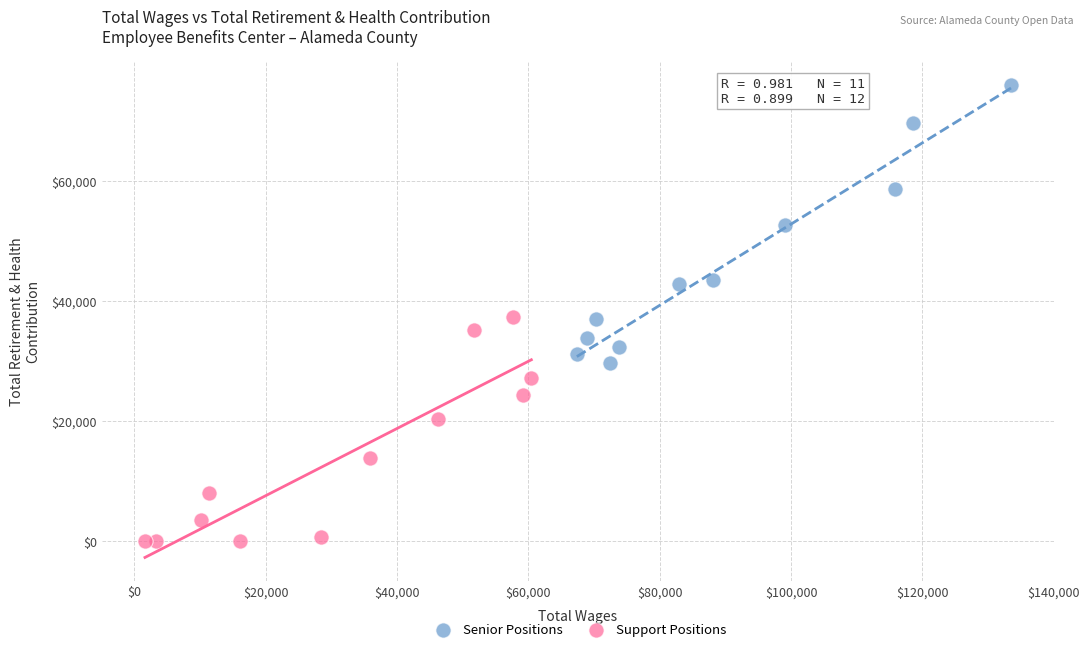

What are all the series names shown in the legend?

Senior Positions, Support Positions